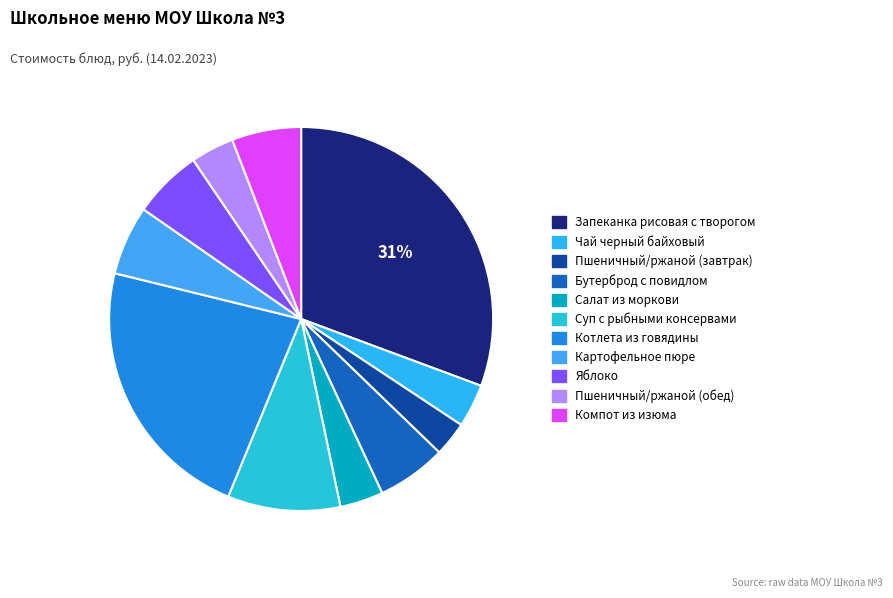

To the nearest percent, what percentage of the pie is Салат из моркови?

4%